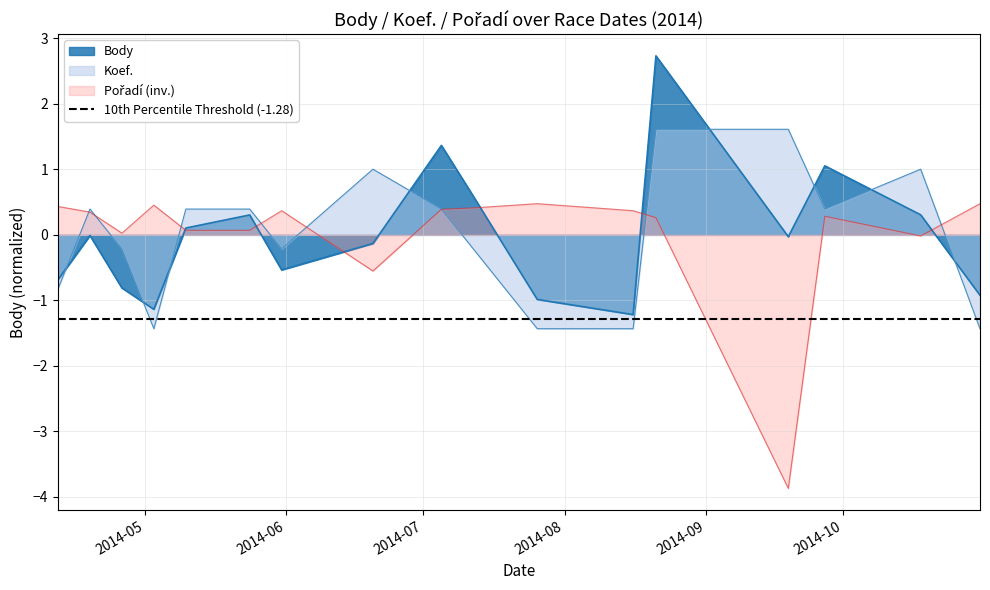

How many data points does each series have?

17